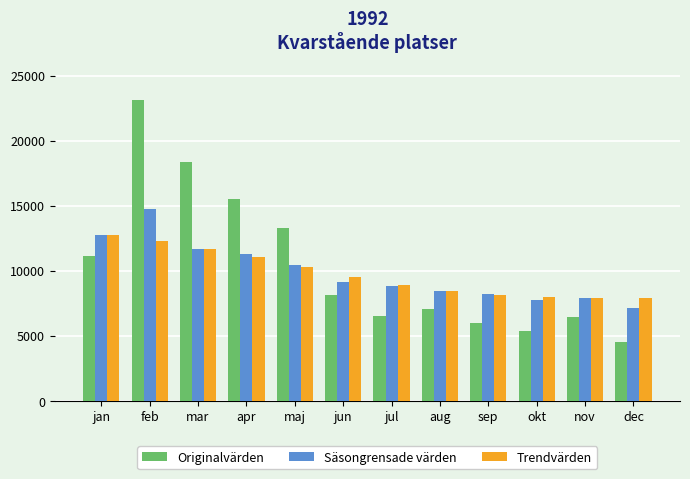

What is the total value across all series at feb?

50194.6